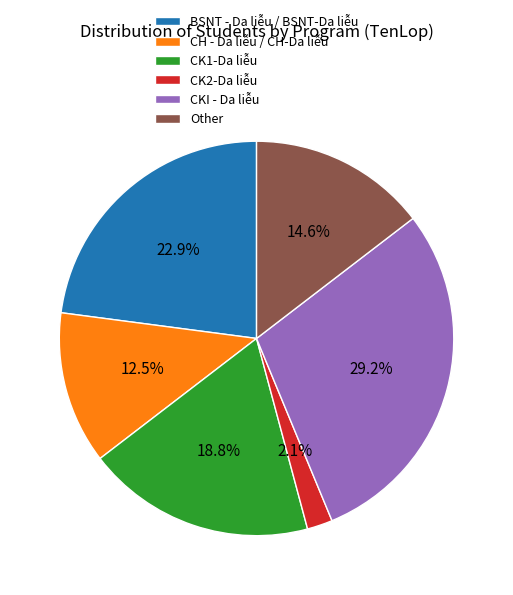

Which slice is the largest?

CKI - Da liễu